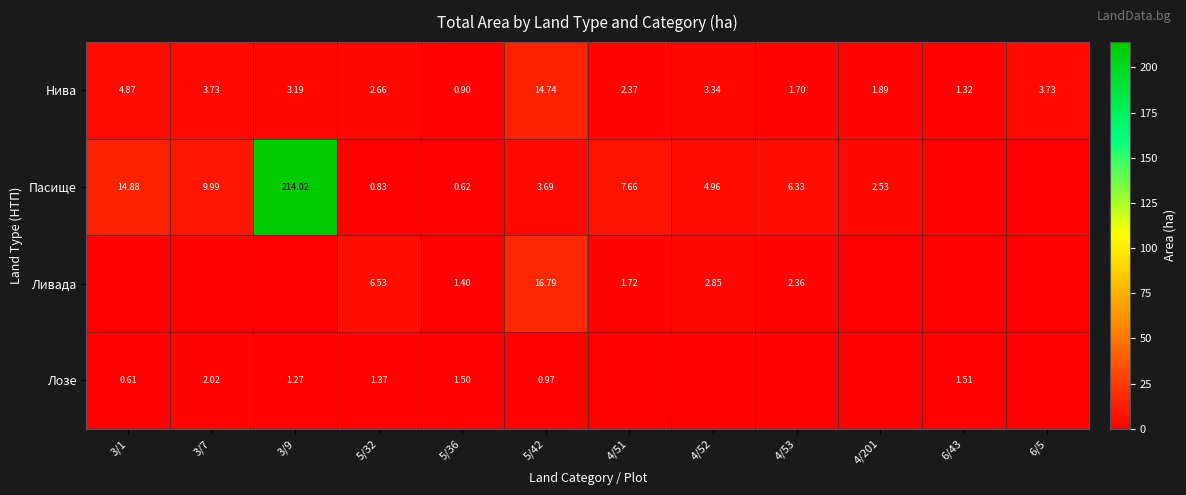

Is the value of Пасище at 4/52 greater than the value of Нива at 5/42?

No